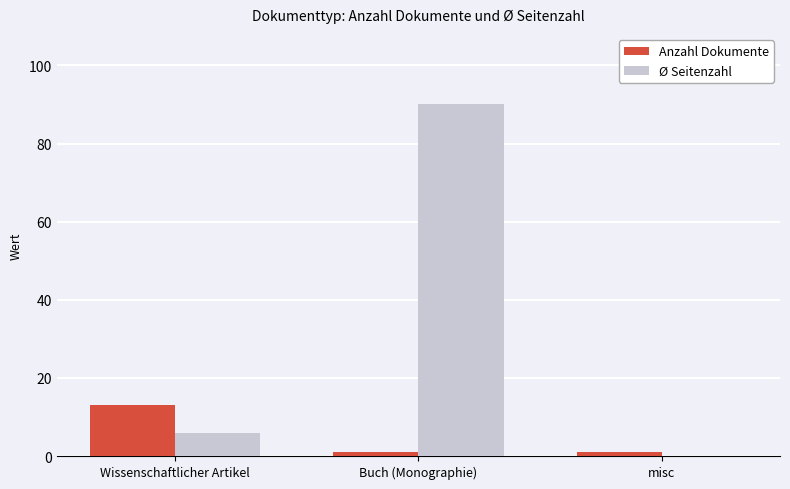

How many distinct data groups are displayed?

2